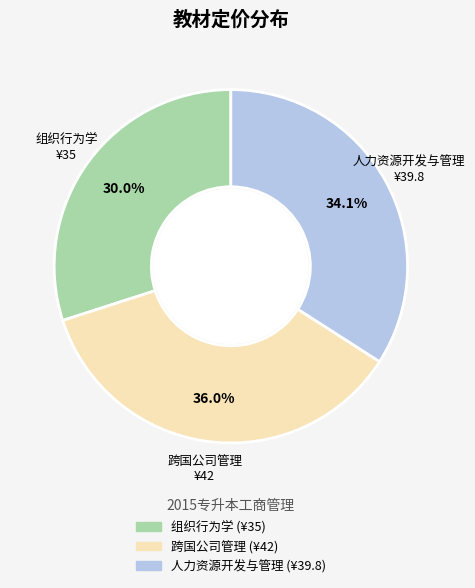

To the nearest percent, what portion does 人力资源开发与管理 represent?

34%